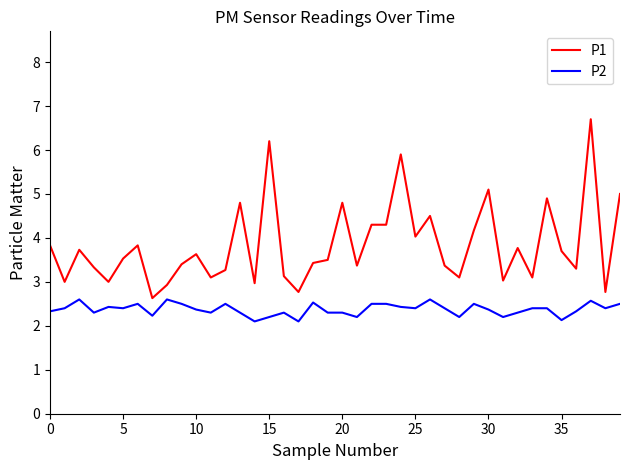

What are all the series names shown in the legend?

P1, P2